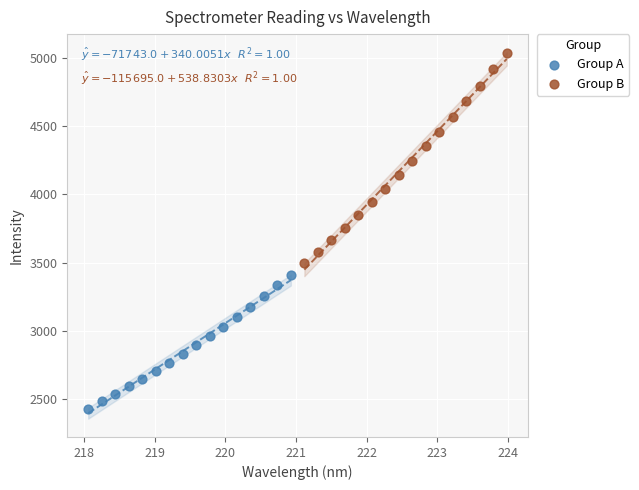

Which series has the largest Y range (max minus min)?

Group B